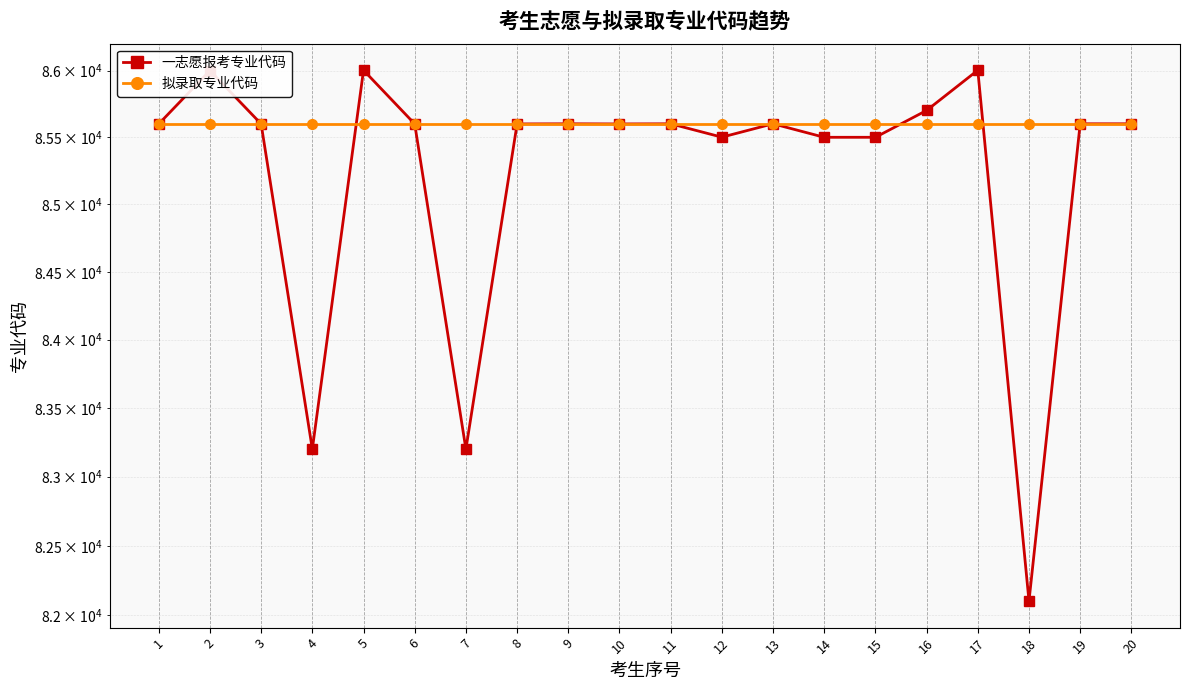

At which category does 一志愿报考专业代码 reach its first local peak?

2